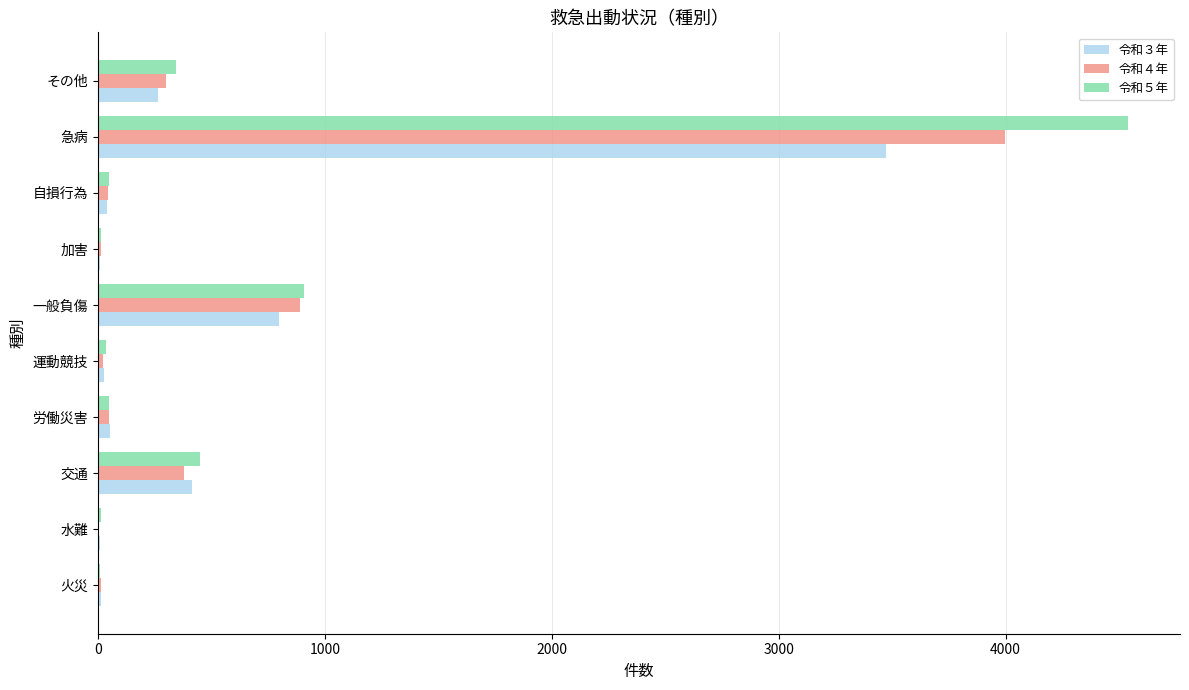

How many categories are shown in the chart?

10